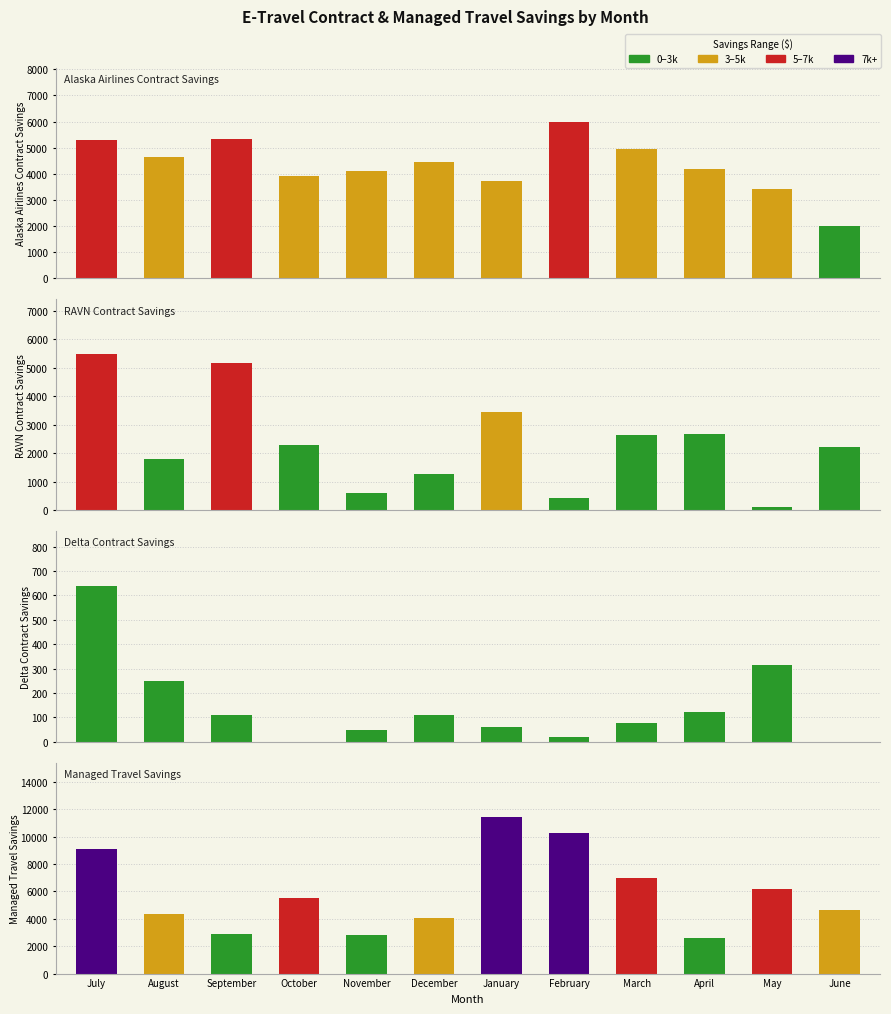

What is the difference between the maximum and minimum values in the Alaska Airlines Contract Savings series?

3976.5